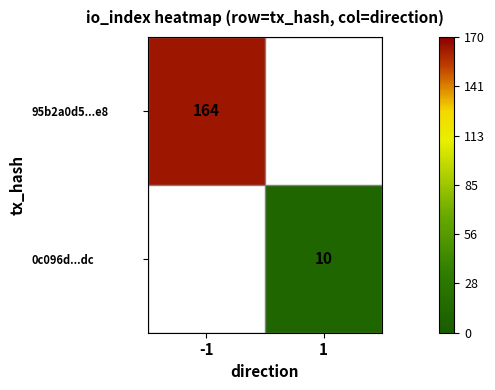

At how many categories does at least one series exceed 86?

1